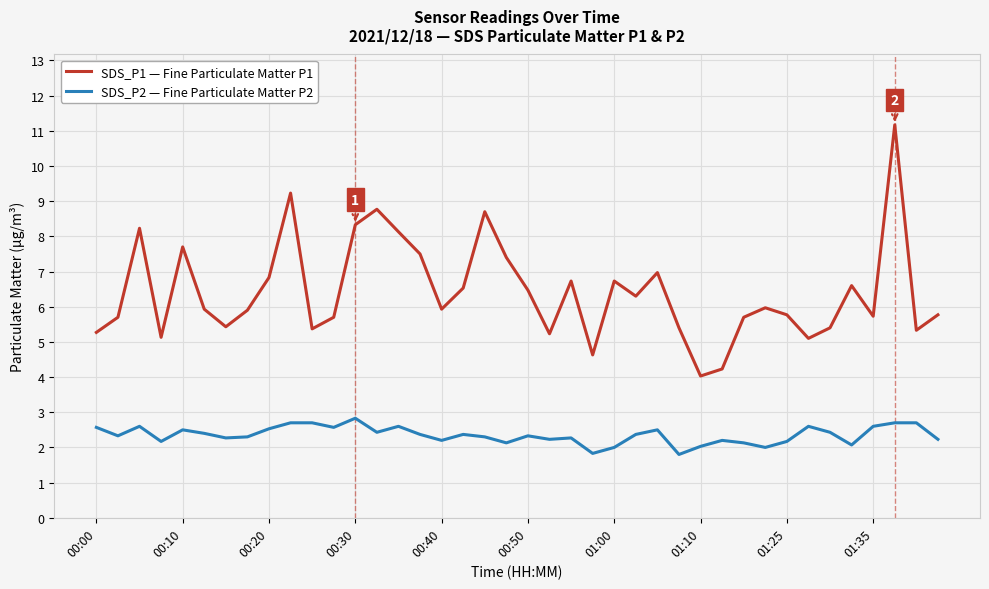

Which series has the largest total across all categories?

SDS_P1 — Fine Particulate Matter P1